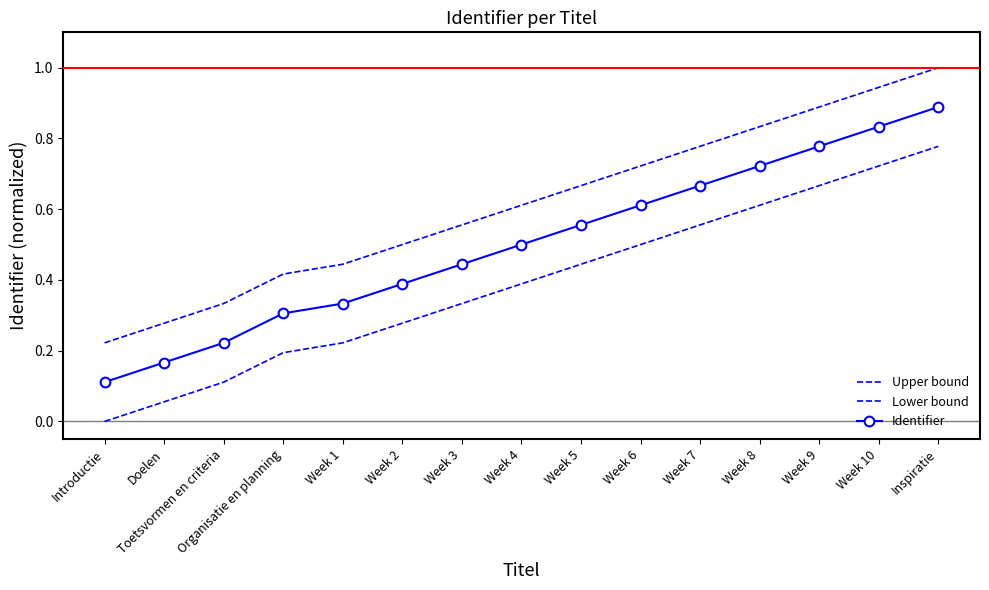

The value of Lower bound at Week 5 is 0.6. True or false?

False